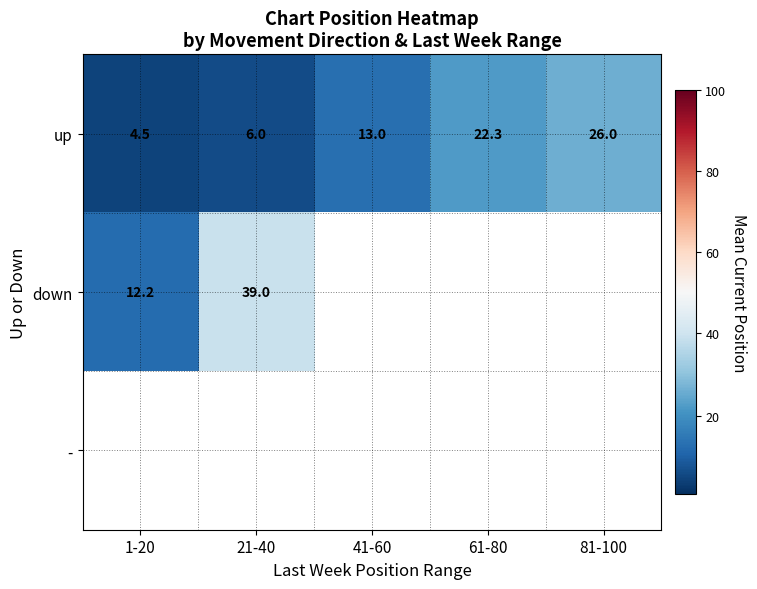

The value of down at 1-20 is 12.2. True or false?

True